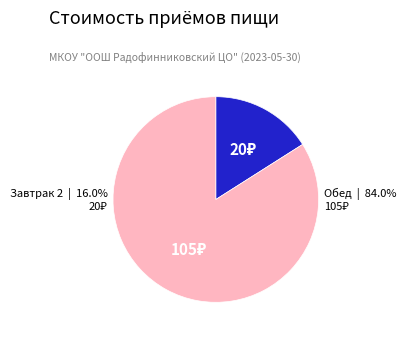

Is Завтрак 2 the majority of the pie?

No